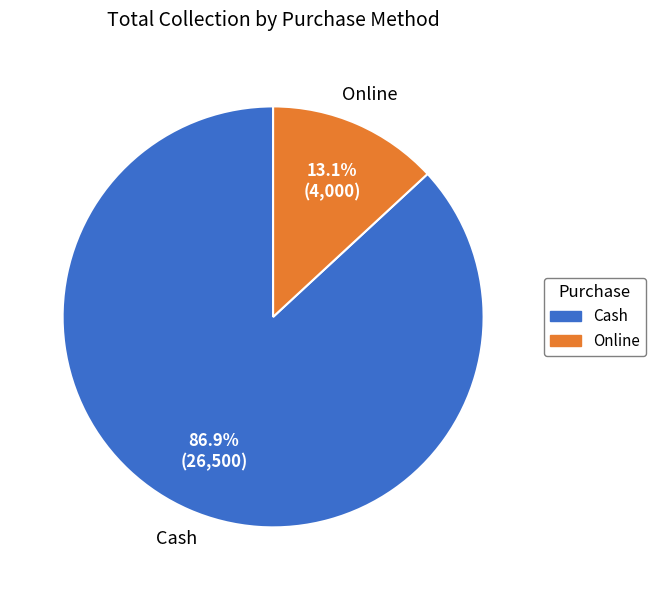

To the nearest percent, what is the combined percentage of Cash and Online?

100%